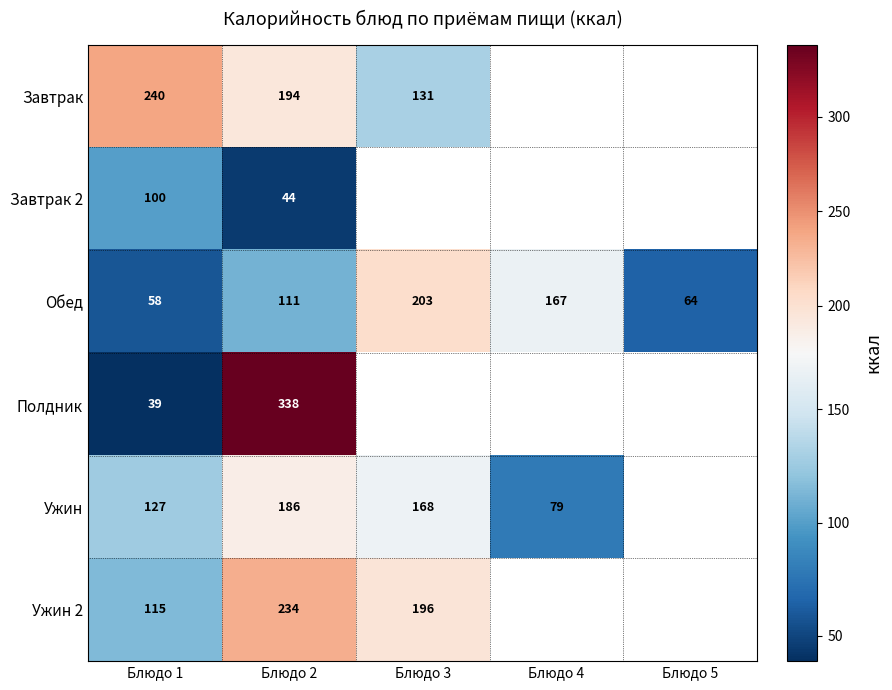

What is the difference between the highest and lowest values at Блюдо 1?

201